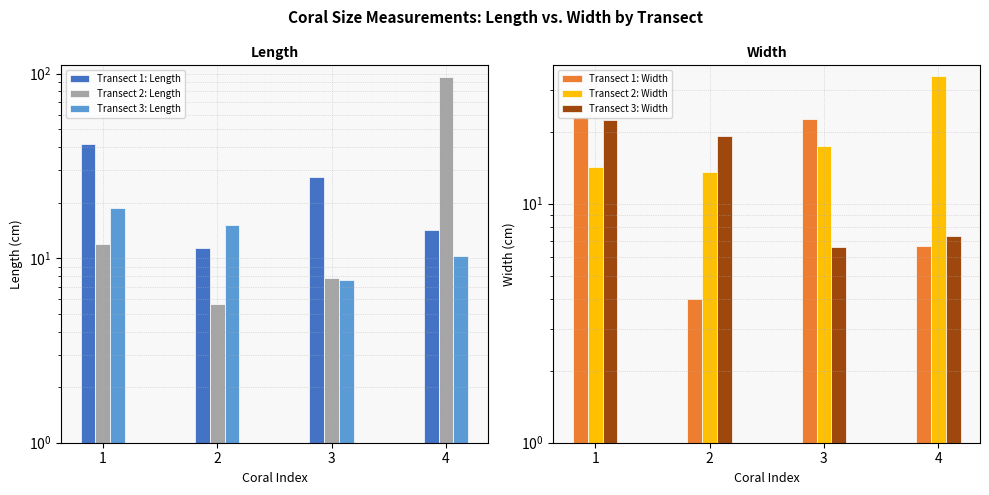

What is the total value across all series at 2?

69.0